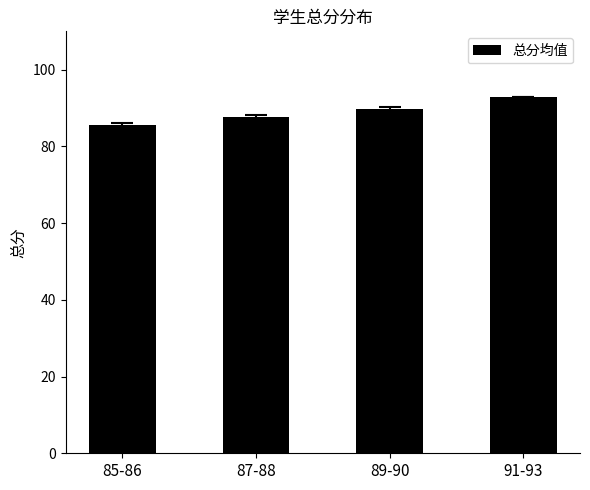

What is the sum of all values?

356.1